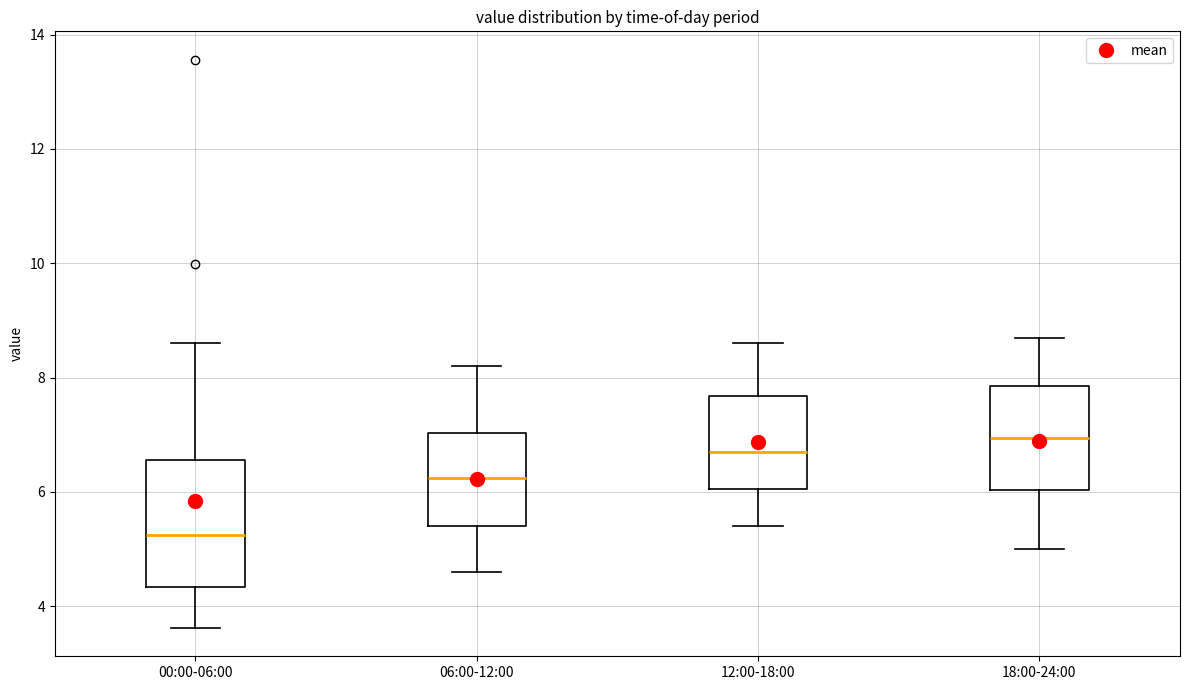

Where is the upper edge of the box for 12:00-18:00 on the y-axis? The values are not printed on the chart, so give them approximately, as read against the axis.

7.6